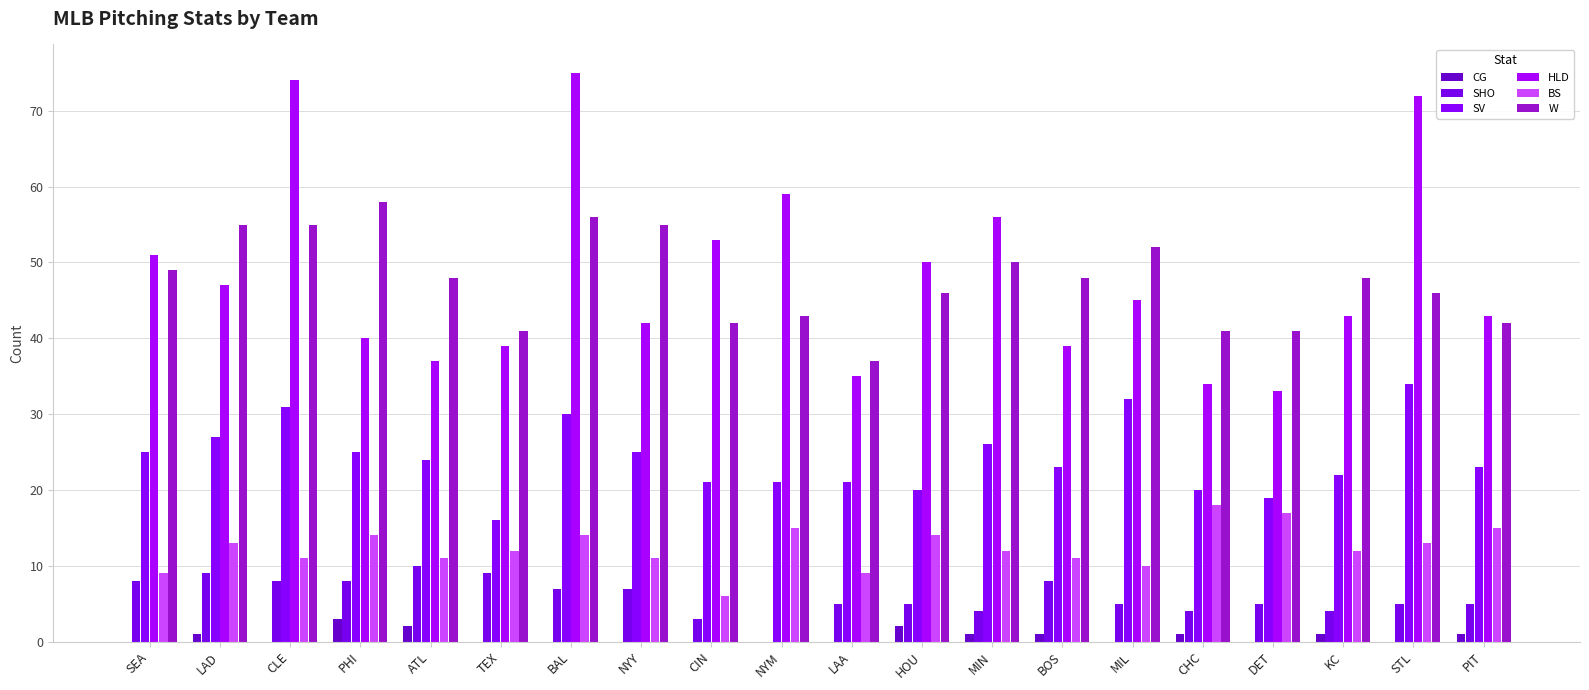

Reading left to right, transcribe all the data shown in this chart.

CG: 0	1	0	3	2	0	0	0	0	0	0	2	1	1	0	1	0	1	0	1
SHO: 8	9	8	8	10	9	7	7	3	0	5	5	4	8	5	4	5	4	5	5
SV: 25	27	31	25	24	16	30	25	21	21	21	20	26	23	32	20	19	22	34	23
HLD: 51	47	74	40	37	39	75	42	53	59	35	50	56	39	45	34	33	43	72	43
BS: 9	13	11	14	11	12	14	11	6	15	9	14	12	11	10	18	17	12	13	15
W: 49	55	55	58	48	41	56	55	42	43	37	46	50	48	52	41	41	48	46	42